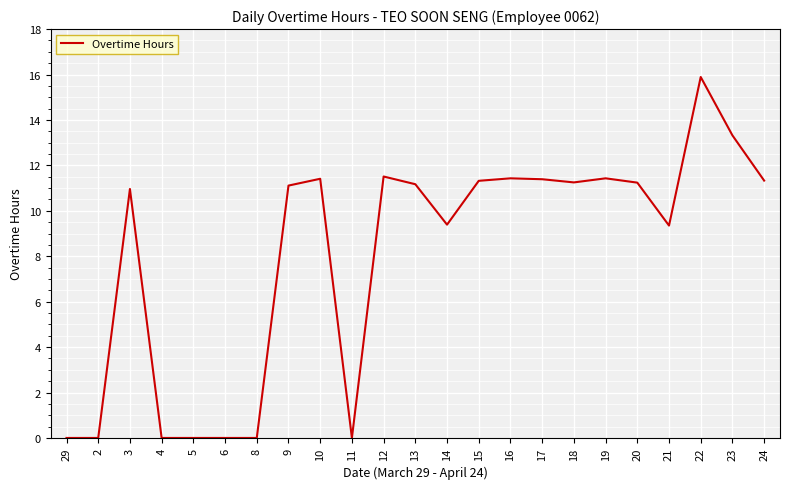

What is the difference between the maximum and minimum values?

15.9